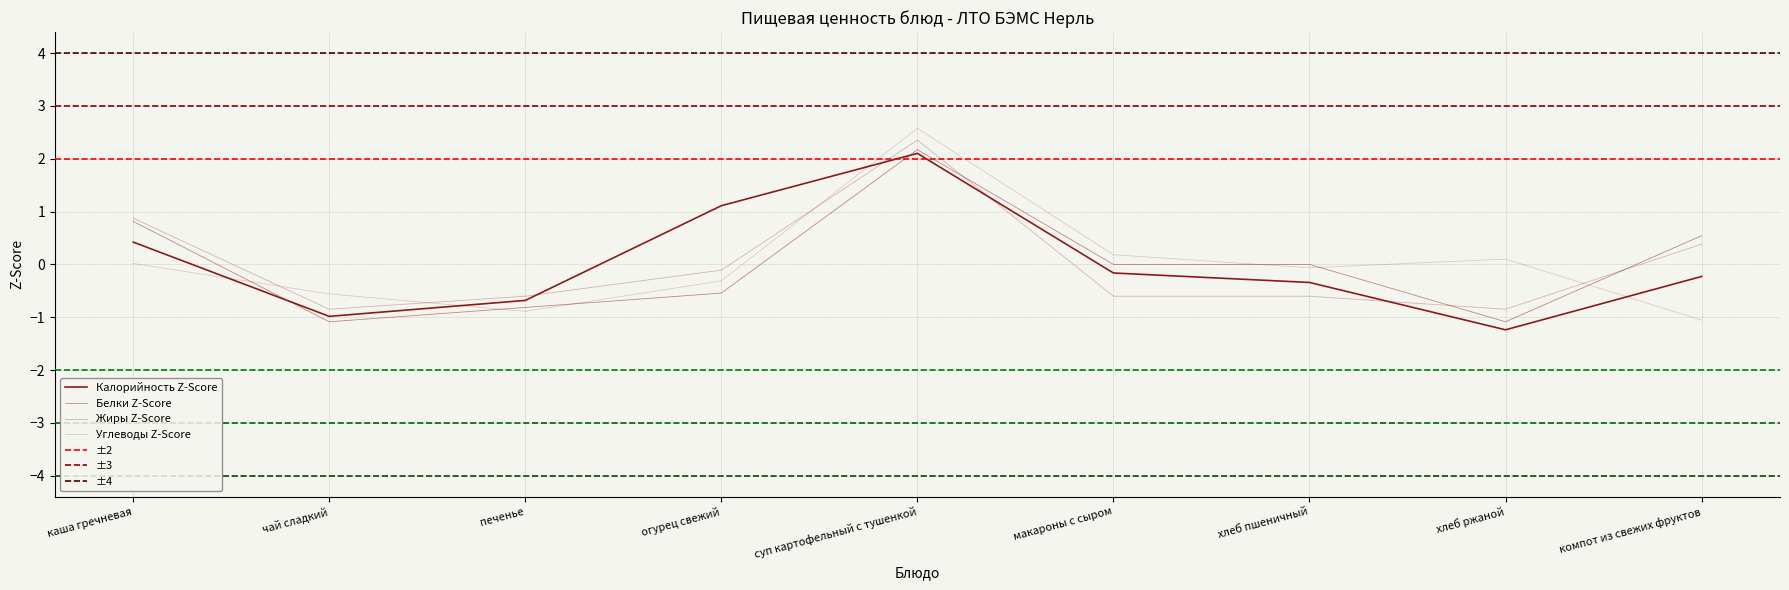

What value does the Калорийность series have at хлеб ржаной?

-1.2